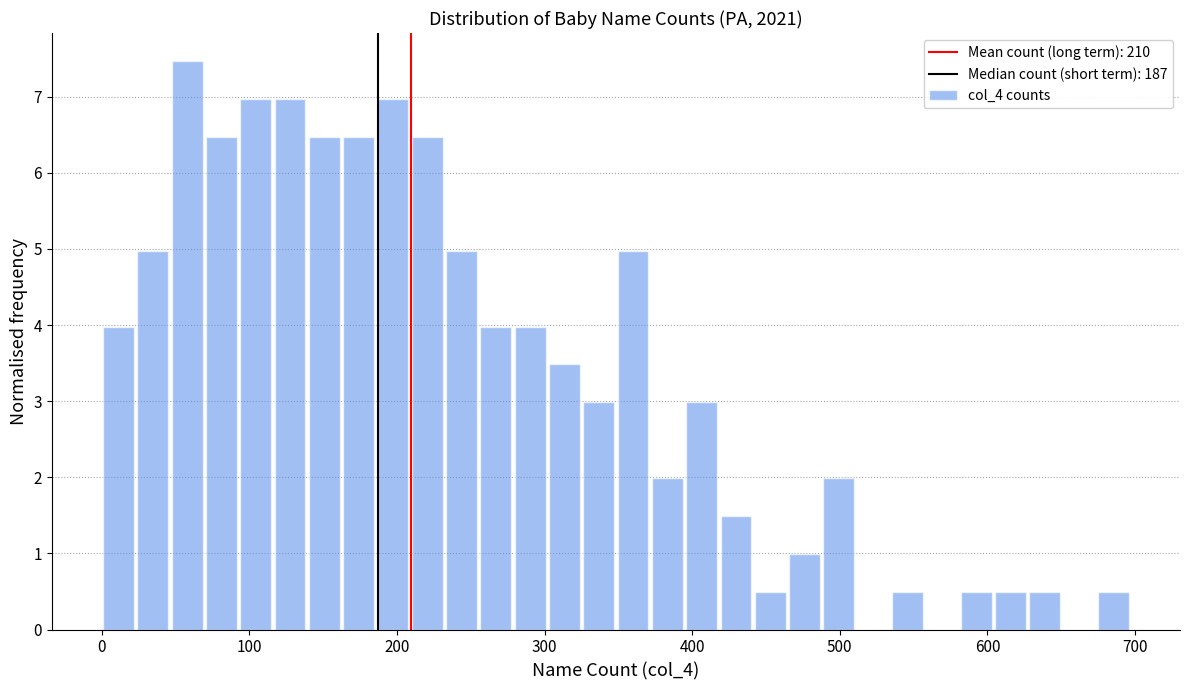

Around what value on the x-axis is the tallest bar? Give the approximate position of its centre, as read against the axis.

60